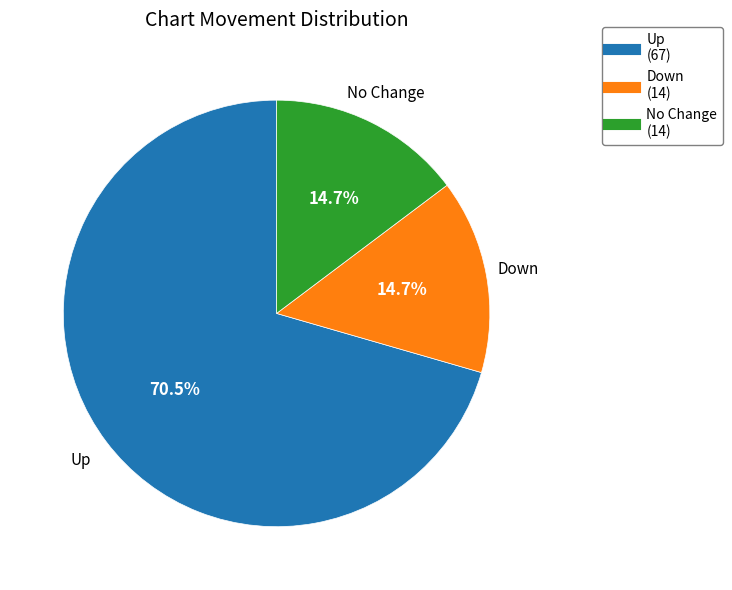

Is there any slice that represents more than half of the pie?

Yes